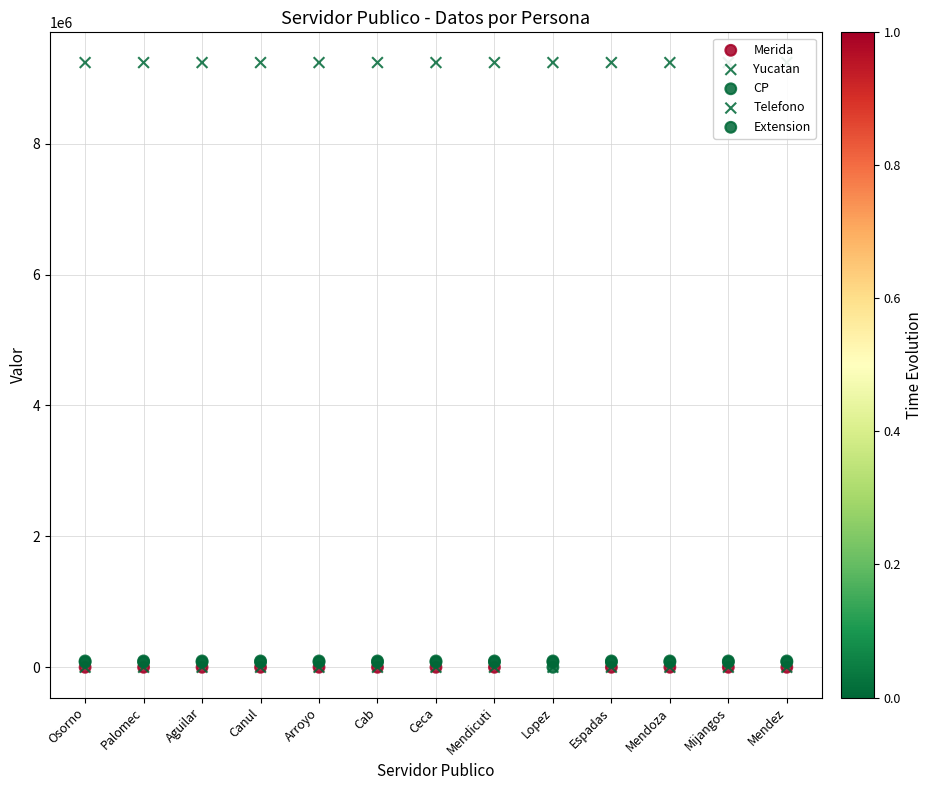

What are all the series names shown in the legend?

Merida, Yucatan, CP, Telefono, Extension